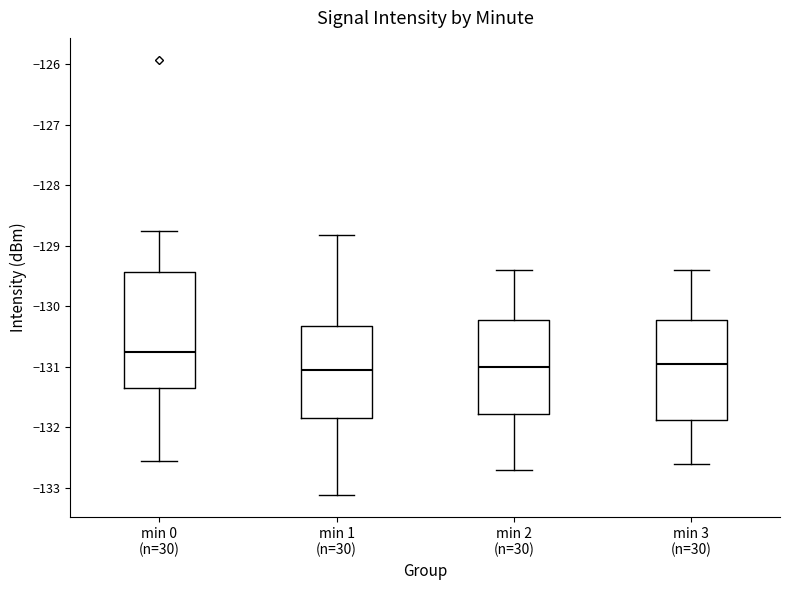

Where does the lower whisker of the box for min 1 (n=30) end on the y-axis? The values are not printed on the chart, so give them approximately, as read against the axis.

-133.1